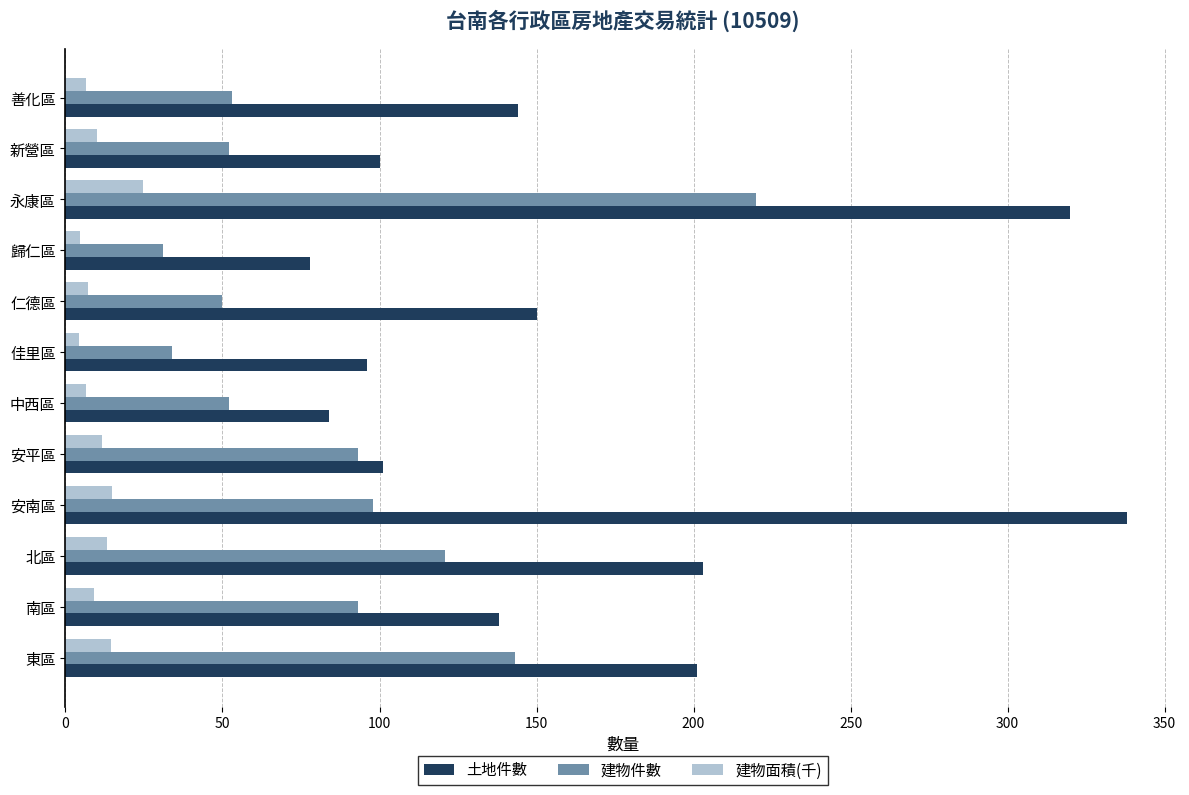

Is the value of 土地件數 at 仁德區 greater than the value of 建物件數 at 安平區?

Yes